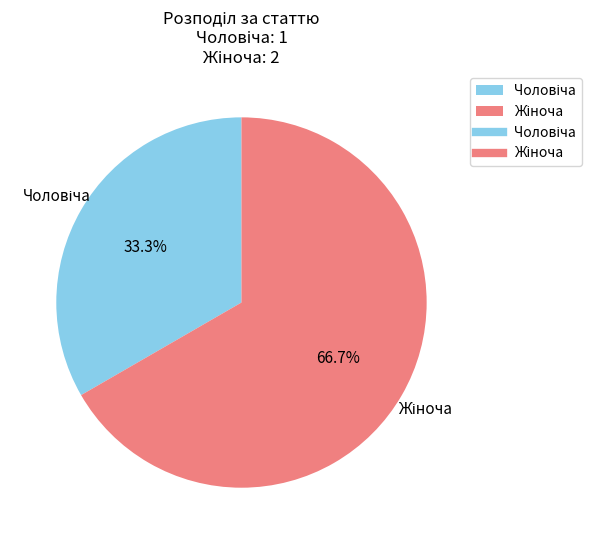

Does any single category account for the majority?

Yes